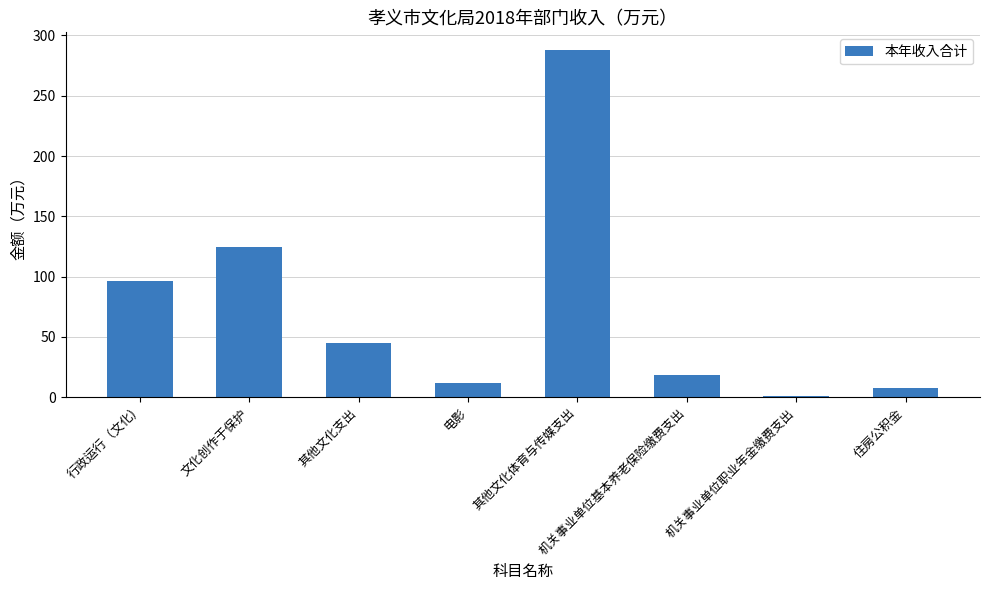

Between 其他文化体育与传媒支出 and 文化创作于保护, which is larger?

其他文化体育与传媒支出